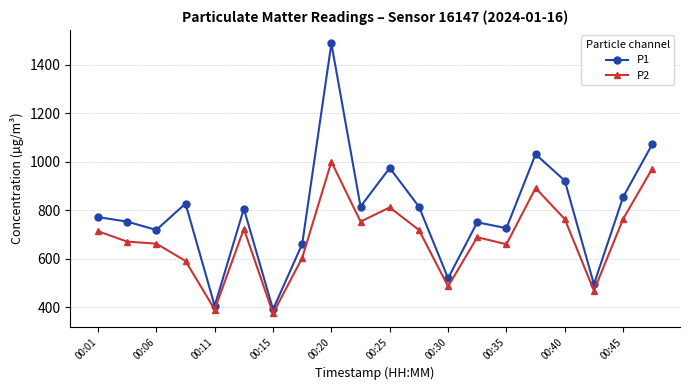

Which series has the largest range (max minus min)?

P1